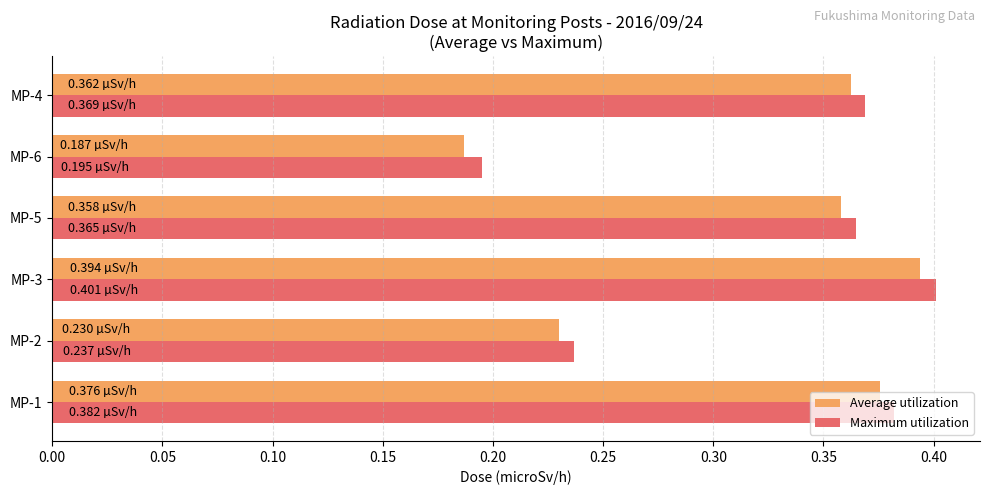

At which label does Maximum utilization reach its minimum?

MP-6